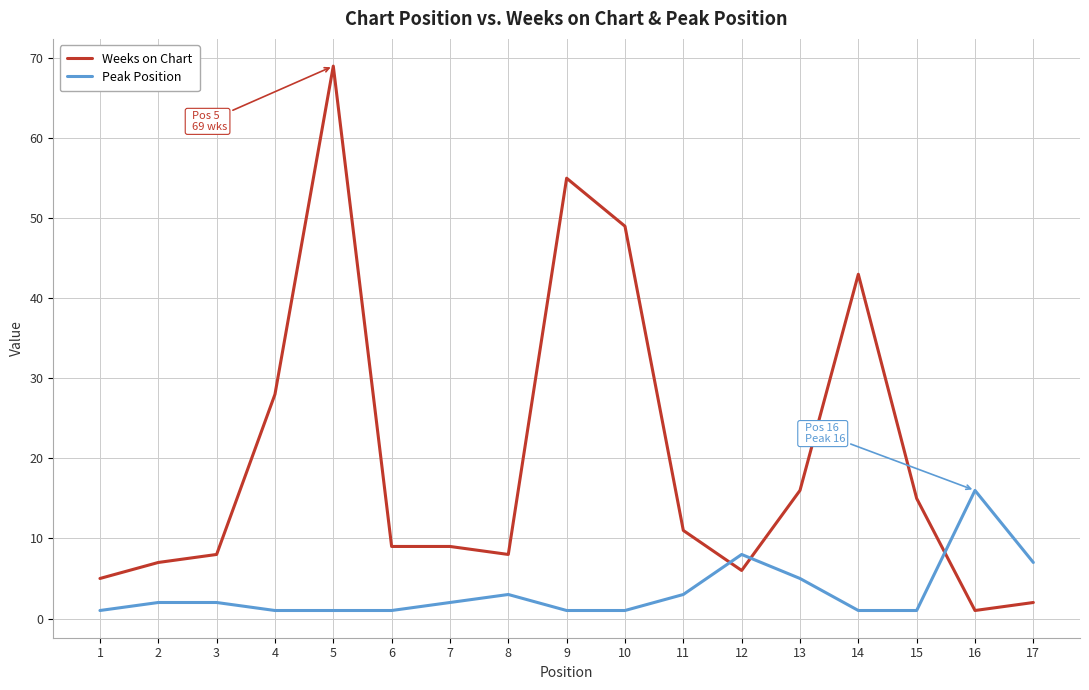

After their last crossing, which series has the higher values: Peak Position or Weeks on Chart?

Peak Position